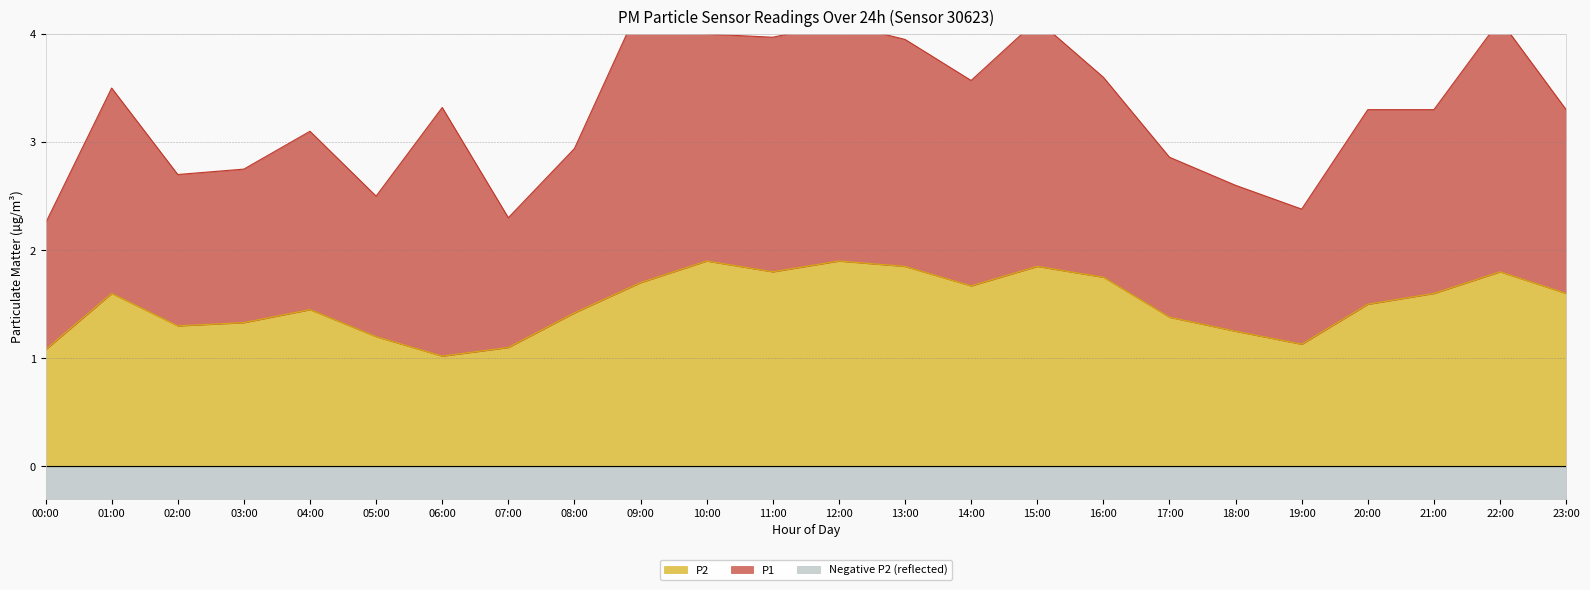

List the labels in order of value, smallest first.

06:00, 00:00, 07:00, 19:00, 05:00, 18:00, 02:00, 03:00, 17:00, 08:00, 04:00, 20:00, 01:00, 21:00, 23:00, 14:00, 09:00, 16:00, 11:00, 22:00, 13:00, 15:00, 10:00, 12:00